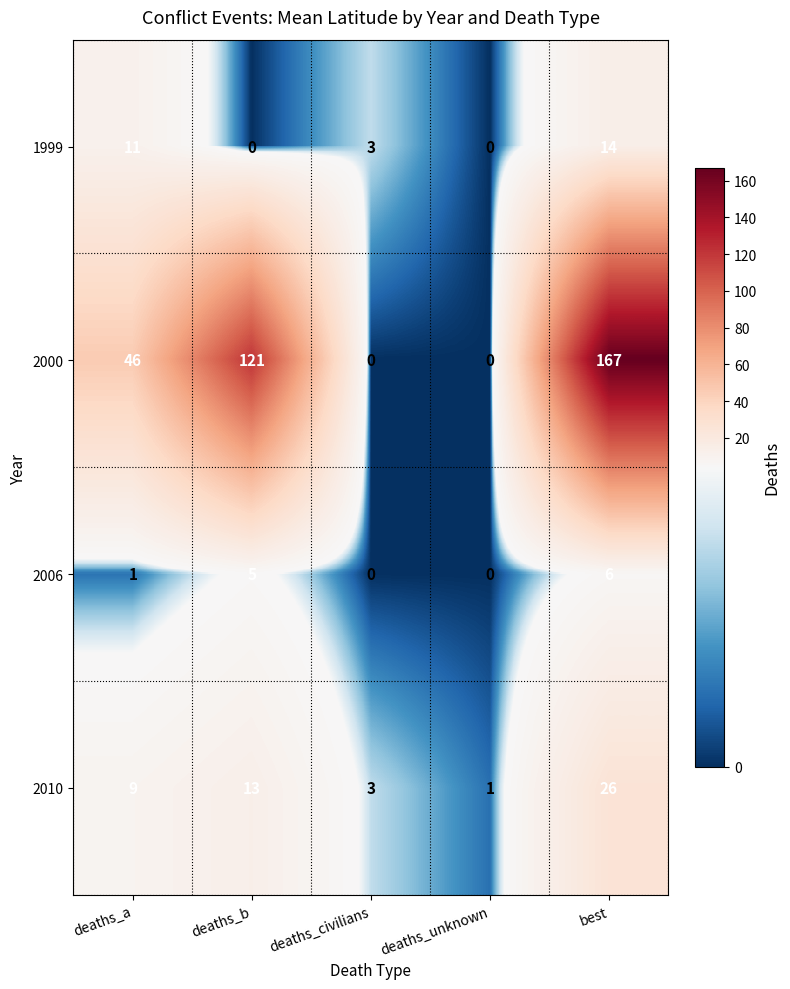

What is the approximate value of 2000 at deaths_b?

121